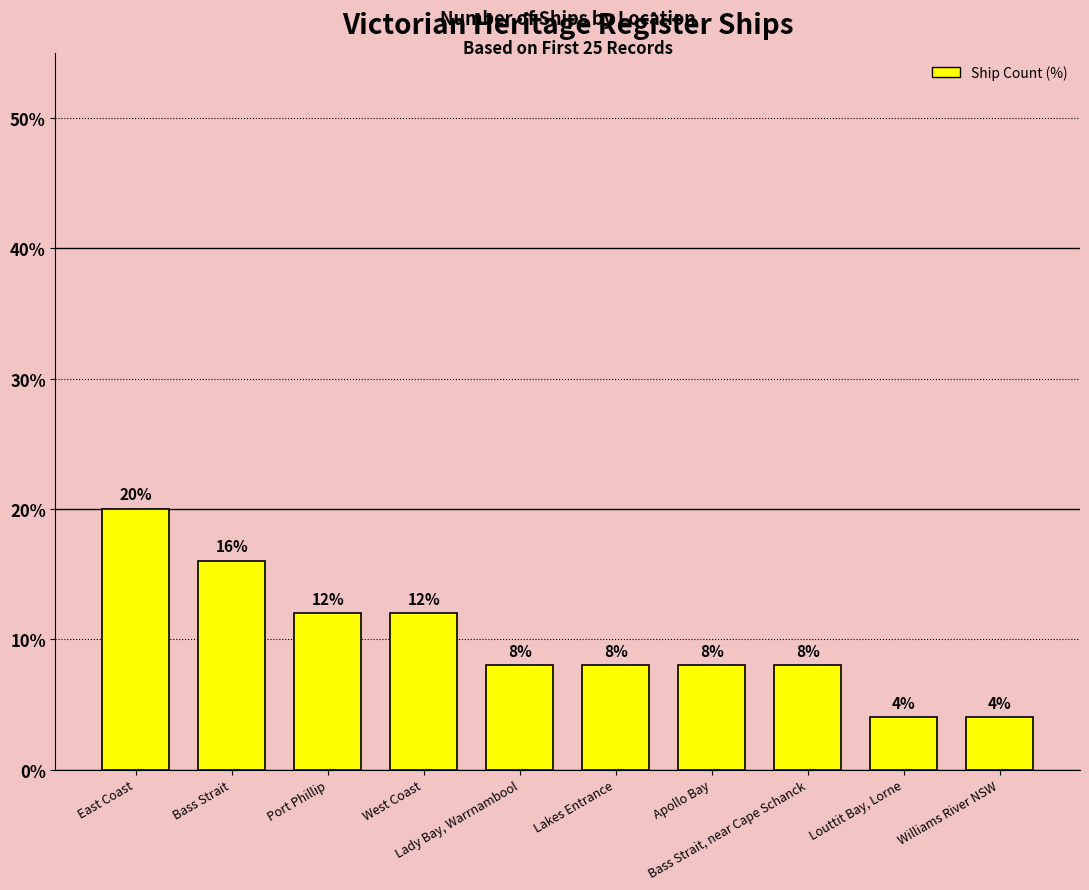

At which label does the data first exceed 8?

East Coast